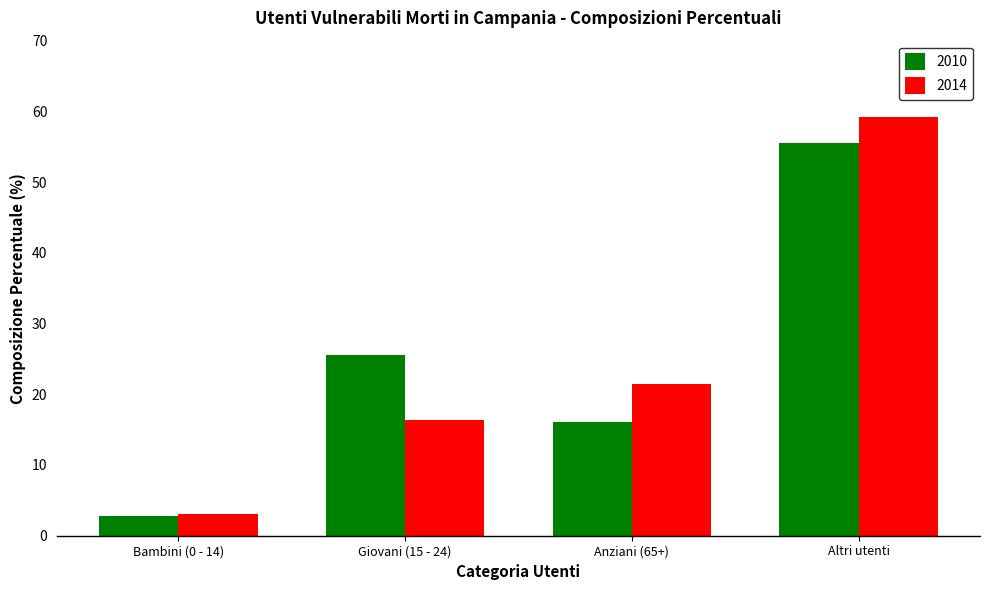

Rank the series by their maximum value, from lowest to highest.

2010, 2014